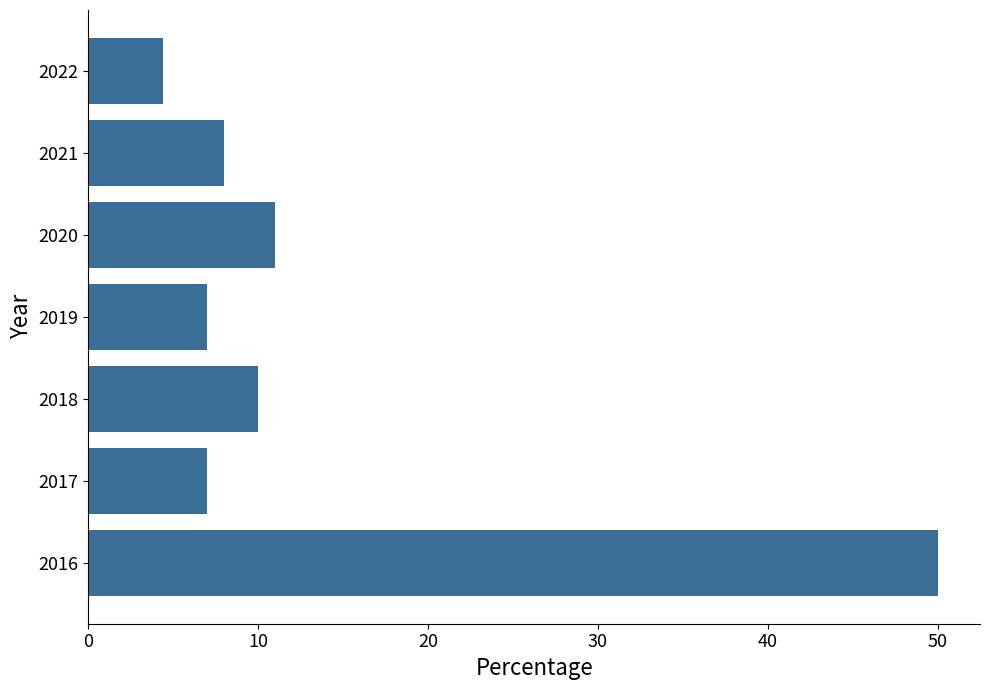

What is the difference between the maximum and minimum values?

45.6